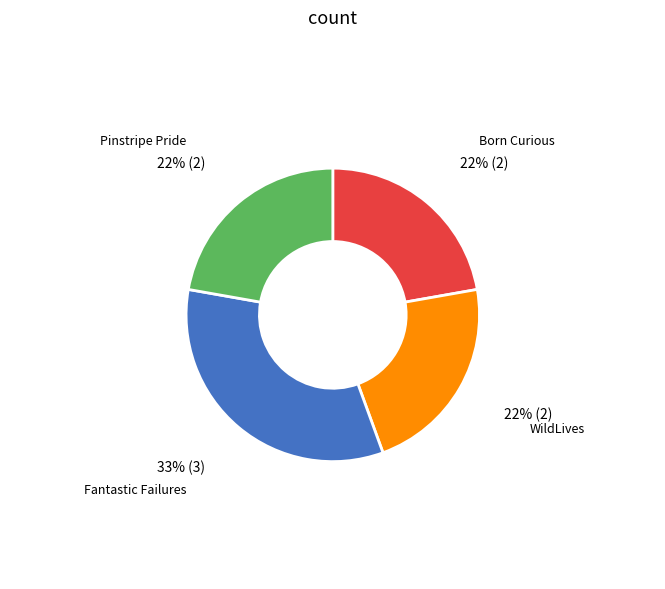

To the nearest percent, what portion does Born Curious represent?

22%